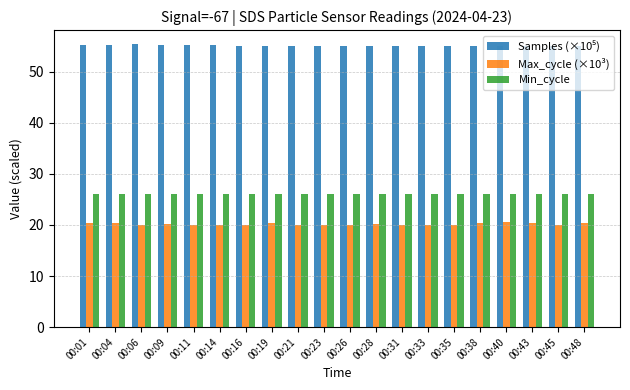

What is the total value across all series at 00:06?

101.3